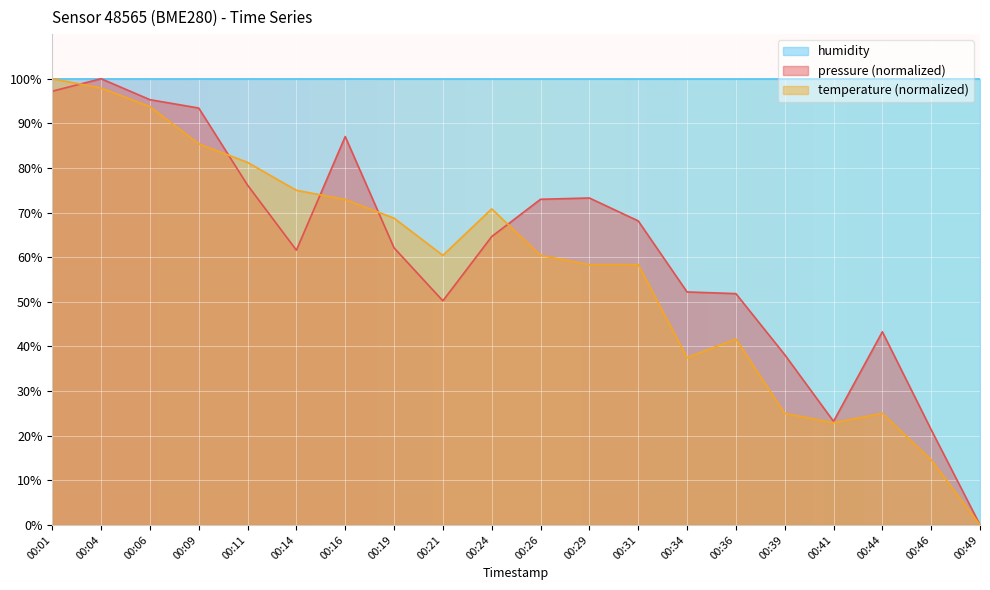

How many data points in temperature are less than 60?

9